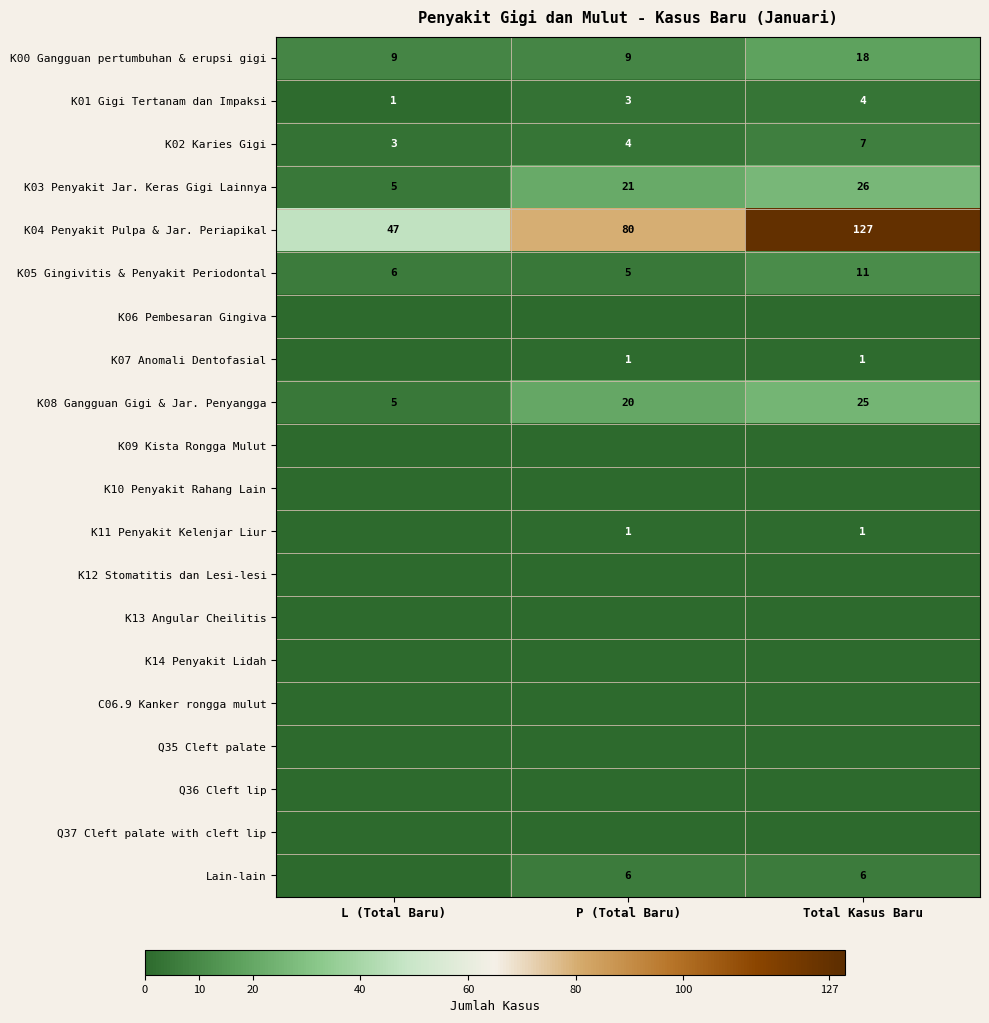

What is the sum of all K02 Karies Gigi values?

14